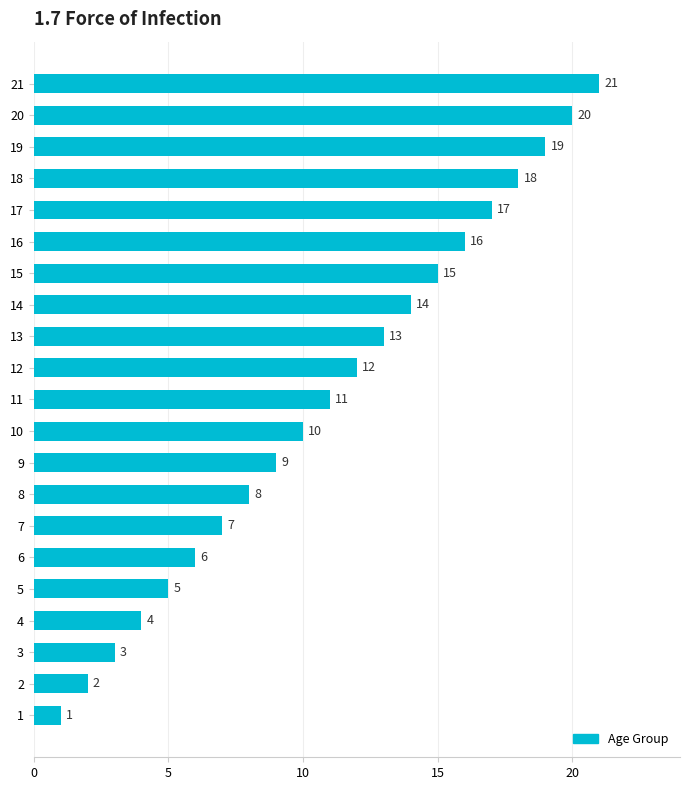

What value does the data have at 4?

4